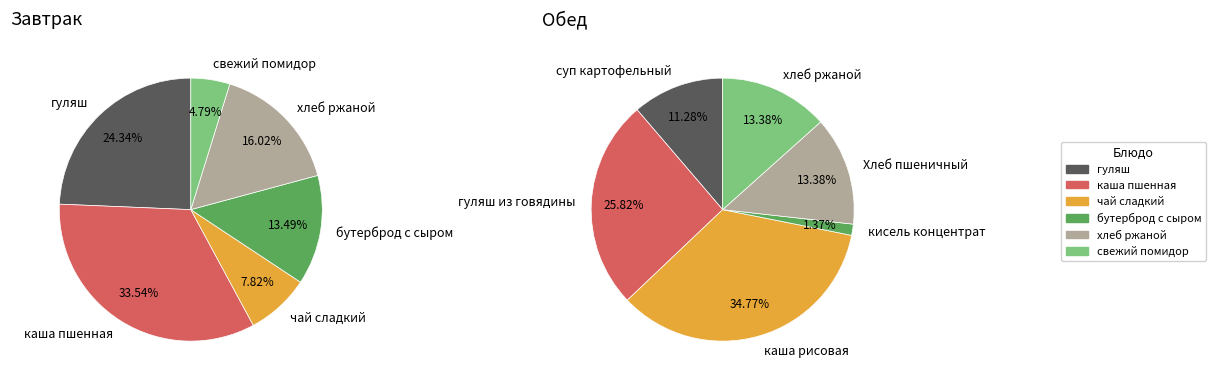

Which category has the biggest portion of the pie?

каша рисовая